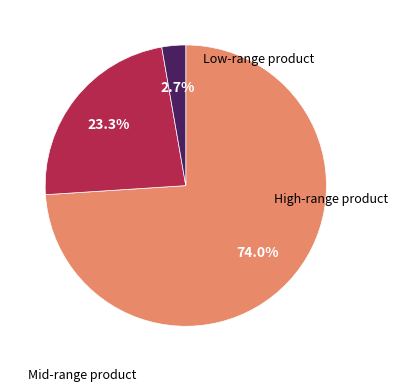

How many segments does this pie chart have?

3